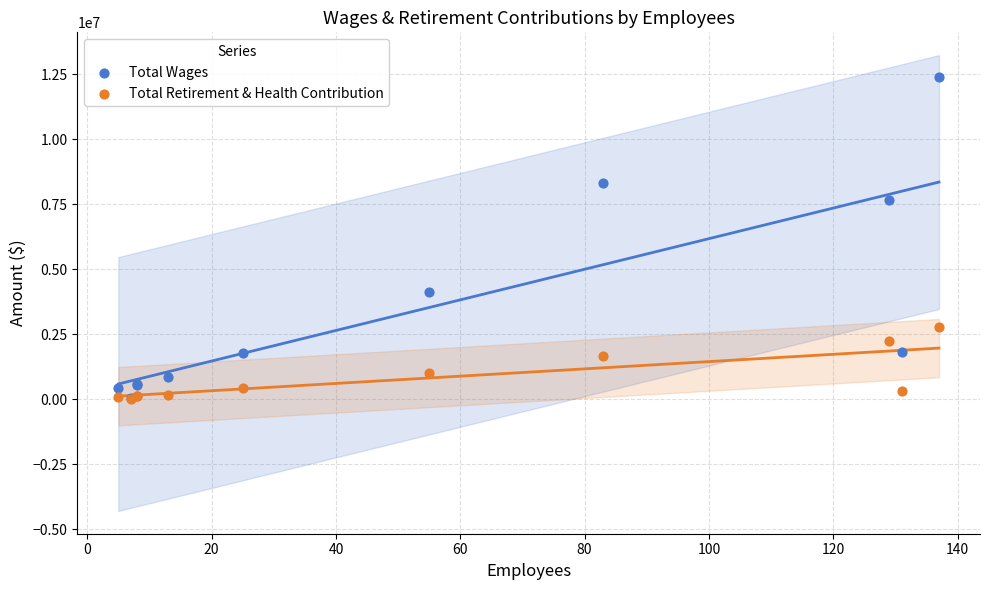

In the Total Wages series, what Y value is closest to 6218928?

7661132